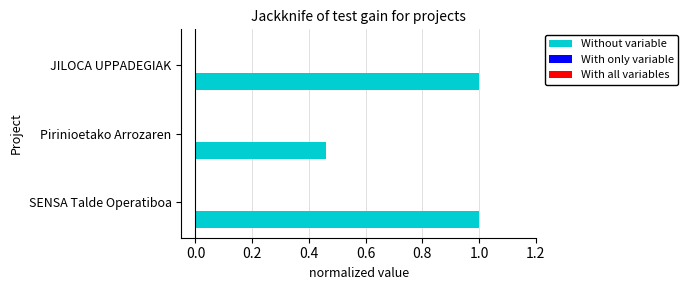

Is it true that Without variable equals 0.6 at JILOCA UPPADEGIAK?

False